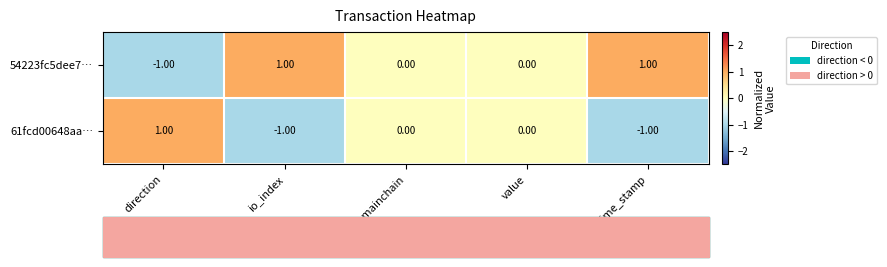

Is the value of 54223fc5dee7… at direction greater than the value of 61fcd00648aa… at value?

No